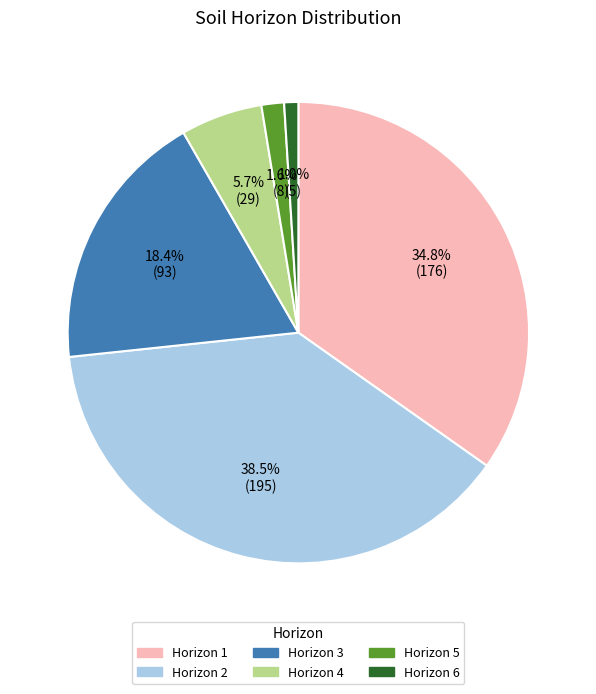

What is the total percentage of Horizon 5 and Horizon 1?

36.4%